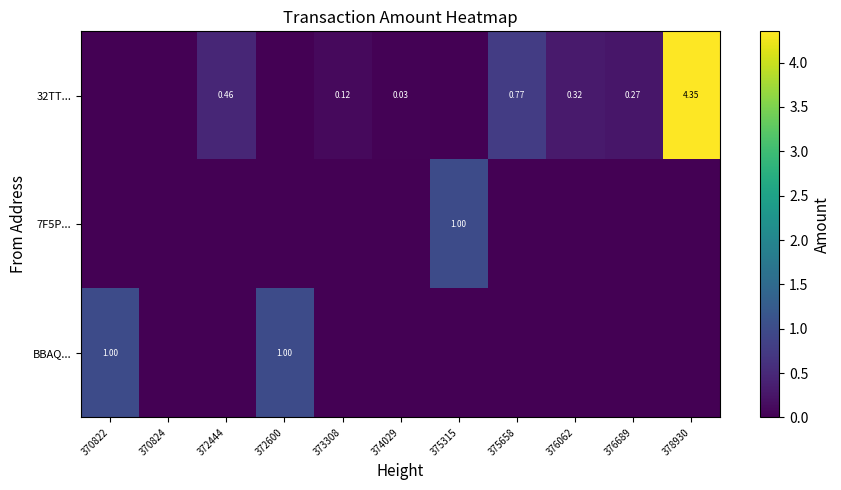

What is the difference between the BBAQ... values at 370822 and 375315?

1.0